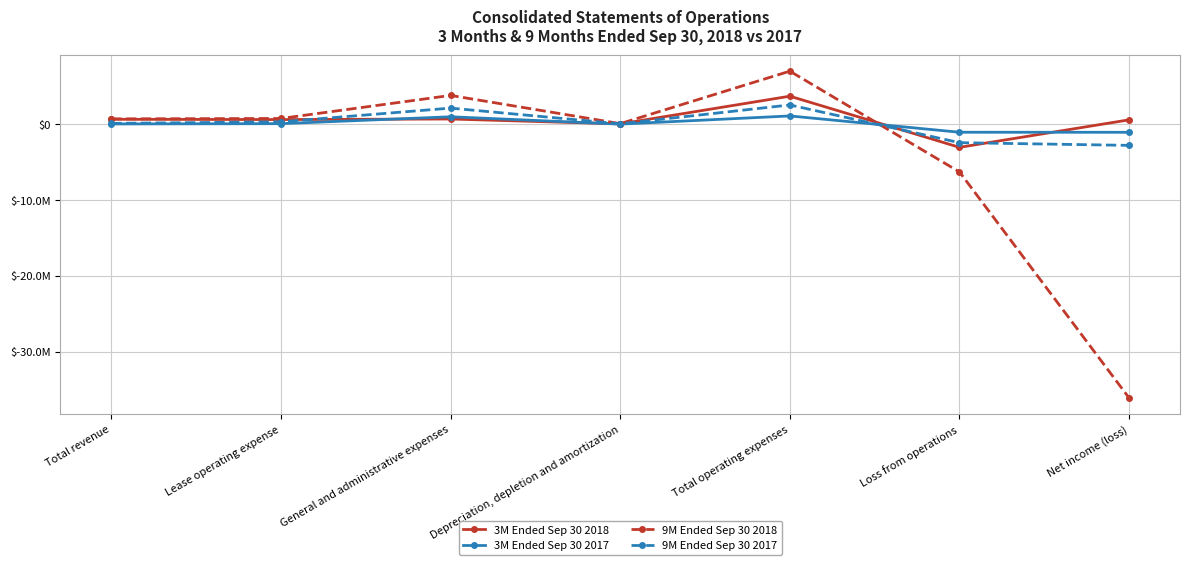

Does the chart display data point markers on the line(s)?

Yes